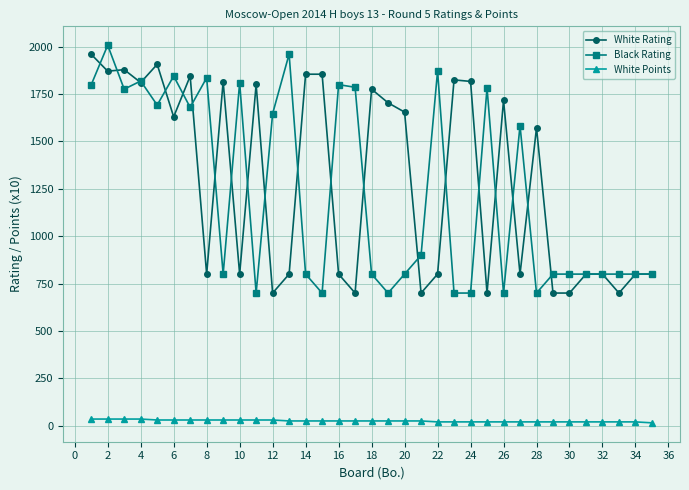

How many data points does each series have?

35